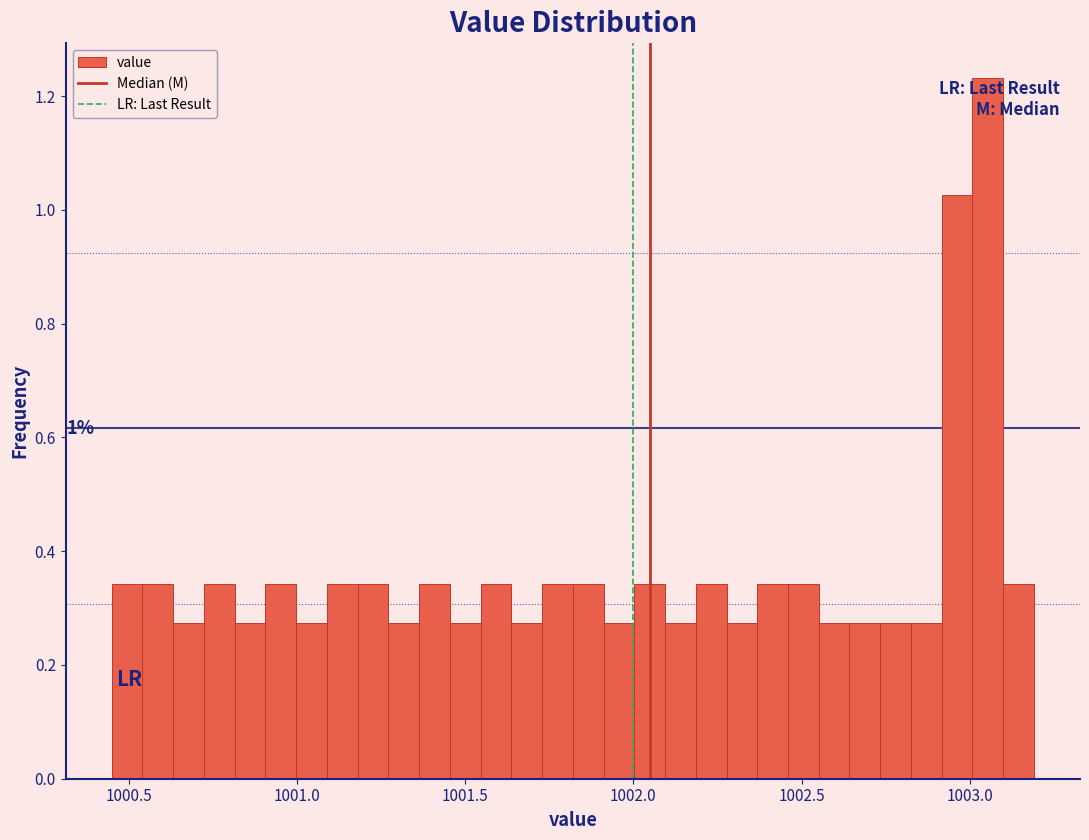

Around what value on the x-axis is the tallest bar? Give the approximate position of its centre, as read against the axis.

1003.05